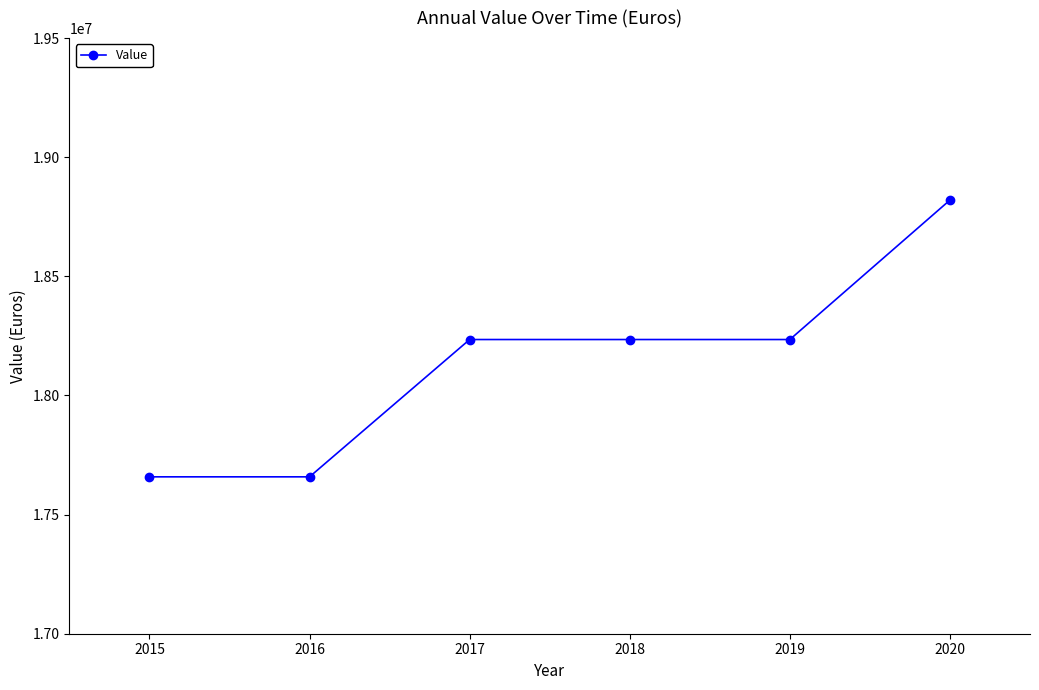

True or false: the data has more than 2 interior local peaks.

False